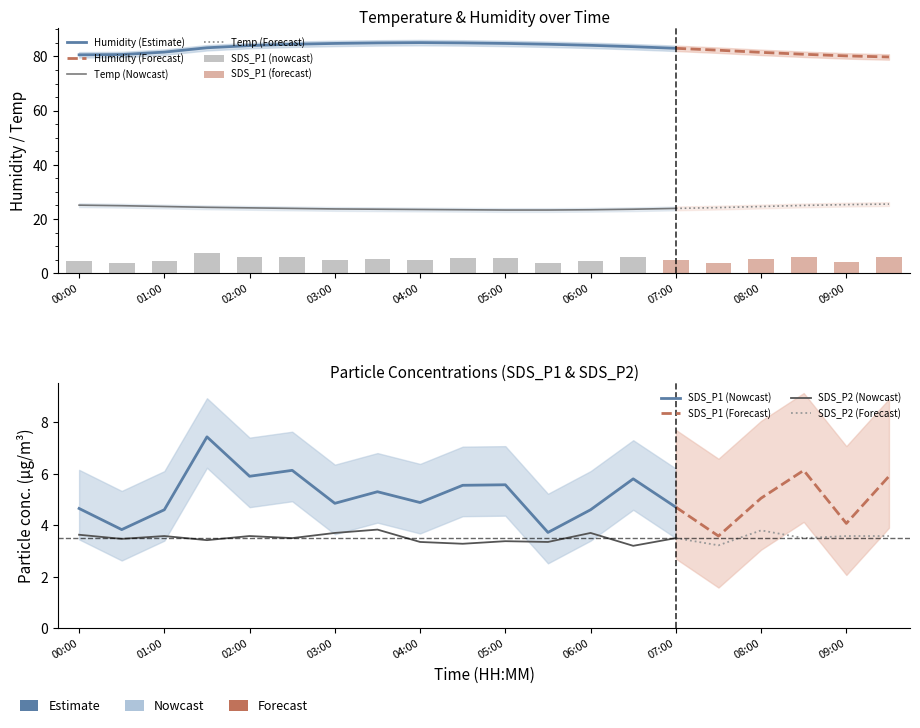

Reading left to right, transcribe all the data shown in this chart.

Temp: 00:00=25.1	00:30=24.9	01:00=24.6	01:30=24.3	02:00=24.1	02:30=23.9	03:00=23.7	03:30=23.6	04:00=23.5	04:30=23.4	05:00=23.3	05:30=23.3	06:00=23.4	06:30=23.6	07:00=23.9	07:30=24.2	08:00=24.6	08:30=25.0	09:00=25.3	09:30=25.5
Humidity: 00:00=80.6	00:30=80.7	01:00=81.6	01:30=83.2	02:00=84.0	02:30=84.5	03:00=84.8	03:30=85.0	04:00=85.1	04:30=85.0	05:00=84.8	05:30=84.5	06:00=84.1	06:30=83.6	07:00=83.0	07:30=82.3	08:00=81.5	08:30=80.8	09:00=80.2	09:30=79.8
SDS_P1: 00:00=4.7	00:30=3.8	01:00=4.6	01:30=7.4	02:00=5.9	02:30=6.1	03:00=4.8	03:30=5.3	04:00=4.9	04:30=5.5	05:00=5.6	05:30=3.7	06:00=4.6	06:30=5.8	07:00=4.7	07:30=3.6	08:00=5.0	08:30=6.1	09:00=4.1	09:30=5.9
SDS_P2: 00:00=3.6	00:30=3.5	01:00=3.6	01:30=3.4	02:00=3.6	02:30=3.5	03:00=3.7	03:30=3.8	04:00=3.4	04:30=3.3	05:00=3.4	05:30=3.4	06:00=3.7	06:30=3.2	07:00=3.5	07:30=3.2	08:00=3.8	08:30=3.5	09:00=3.6	09:30=3.6